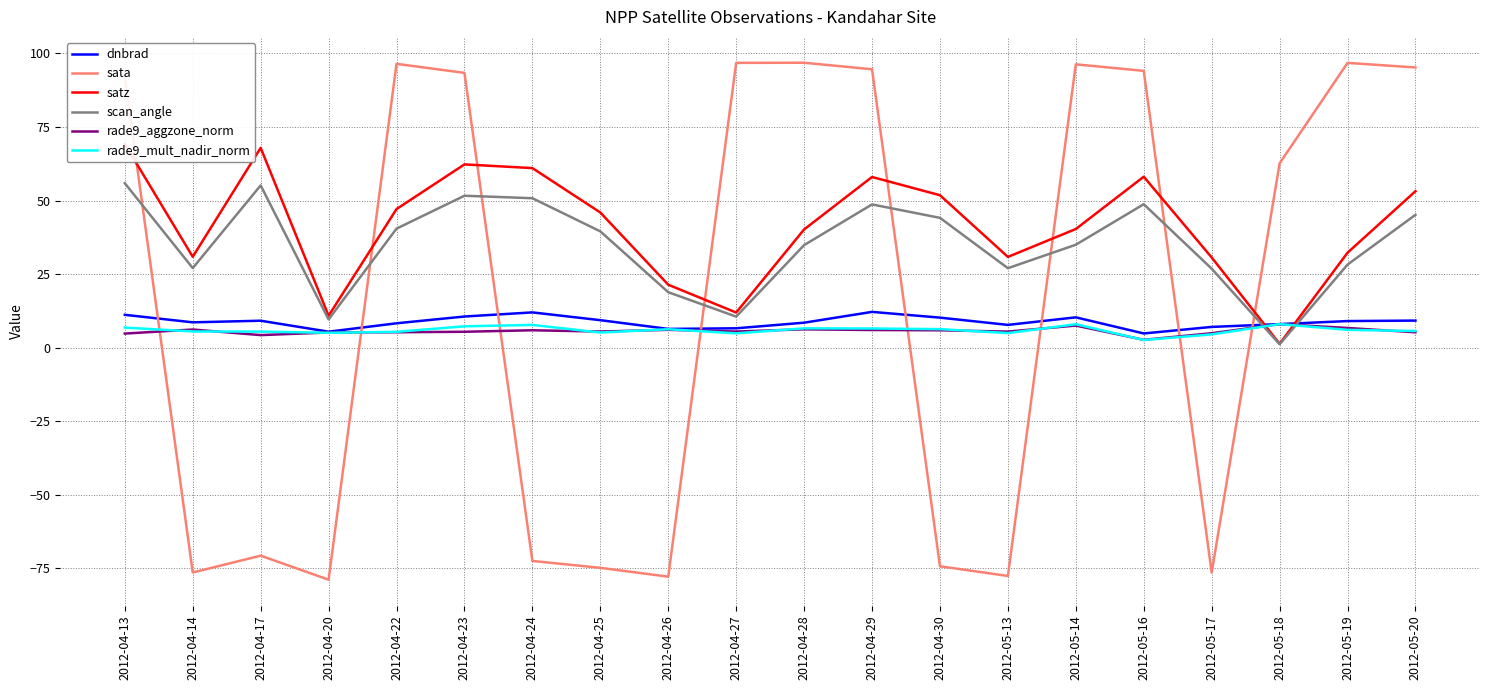

What is the label of the 8th point from the left?

2012-04-25